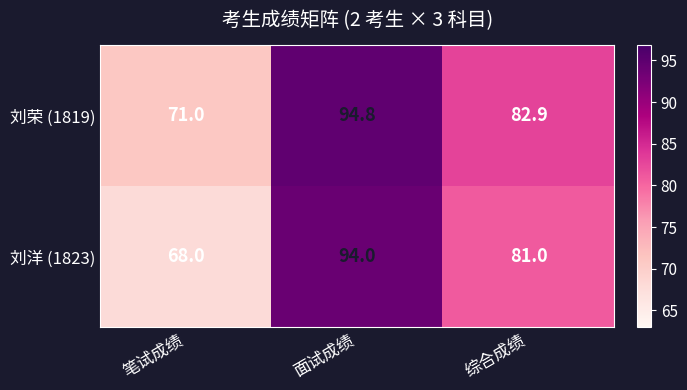

List the series in order of their peak value, highest first.

刘荣 (1819), 刘洋 (1823)